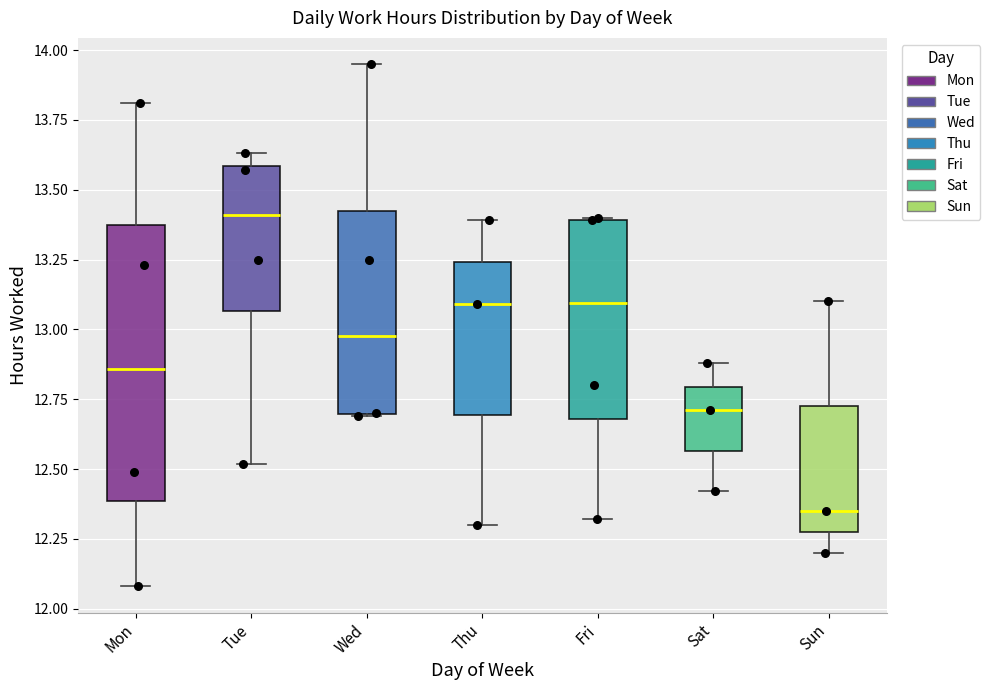

Where is the upper edge of the box for Thu on the y-axis? The values are not printed on the chart, so give them approximately, as read against the axis.

13.25